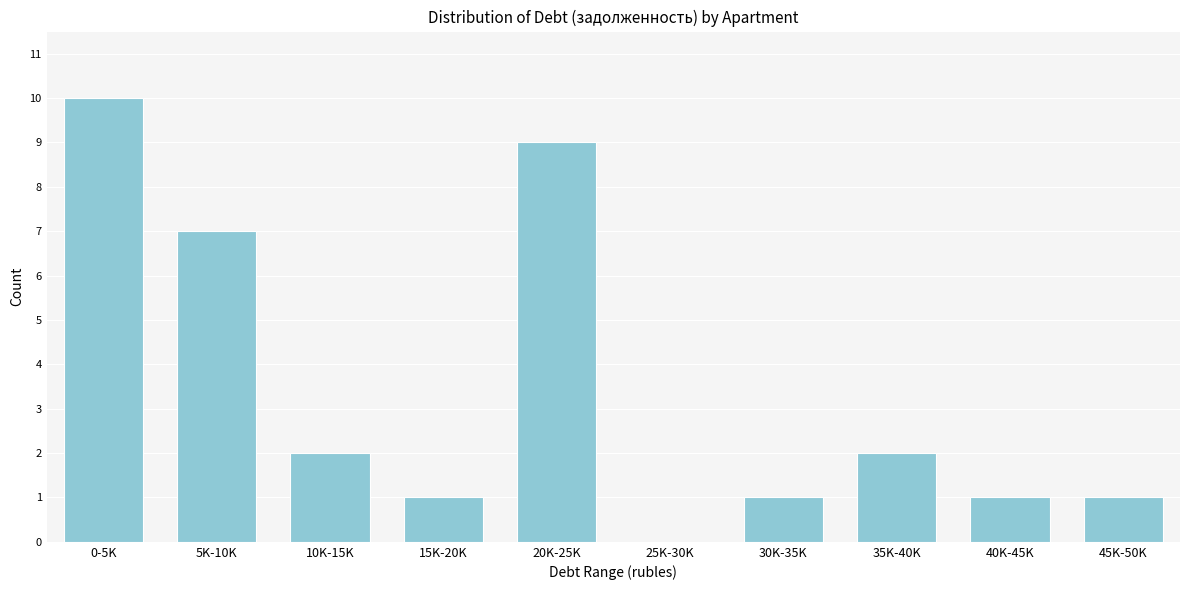

What is the sum of all values?

34